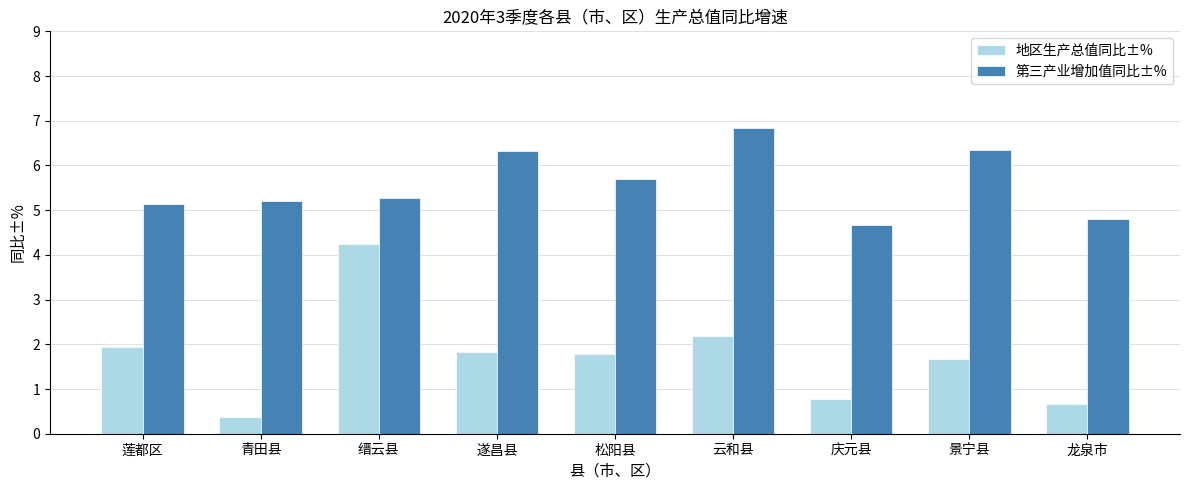

What is the label of the 2nd bar from the right?

景宁县